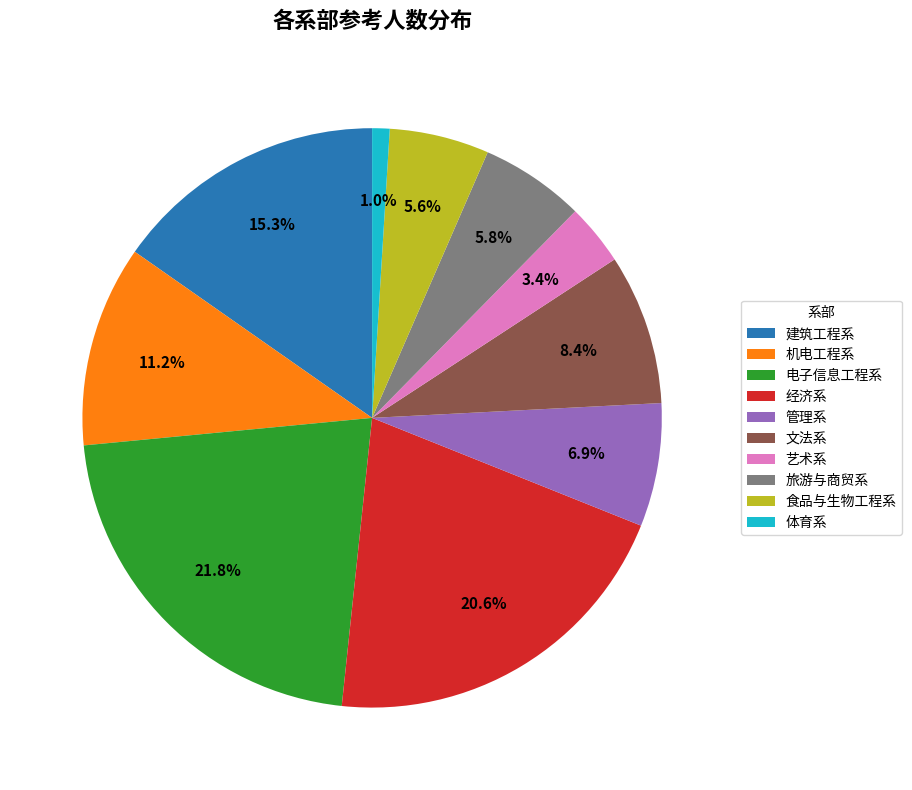

What is the smallest slice in the pie chart?

体育系